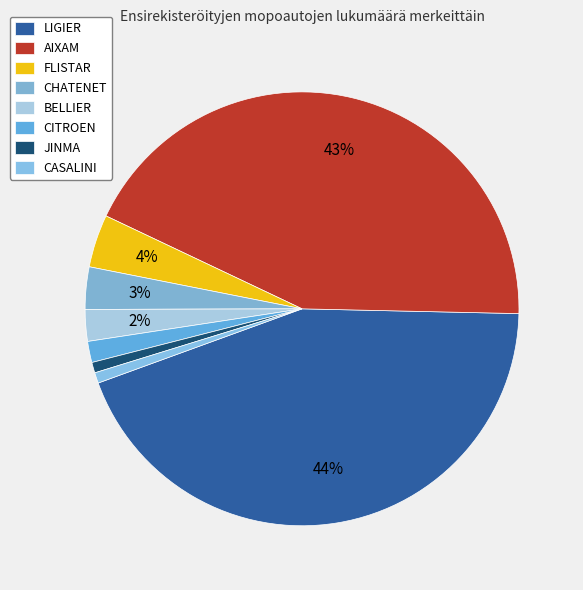

Which category has the smallest portion of the pie?

JINMA